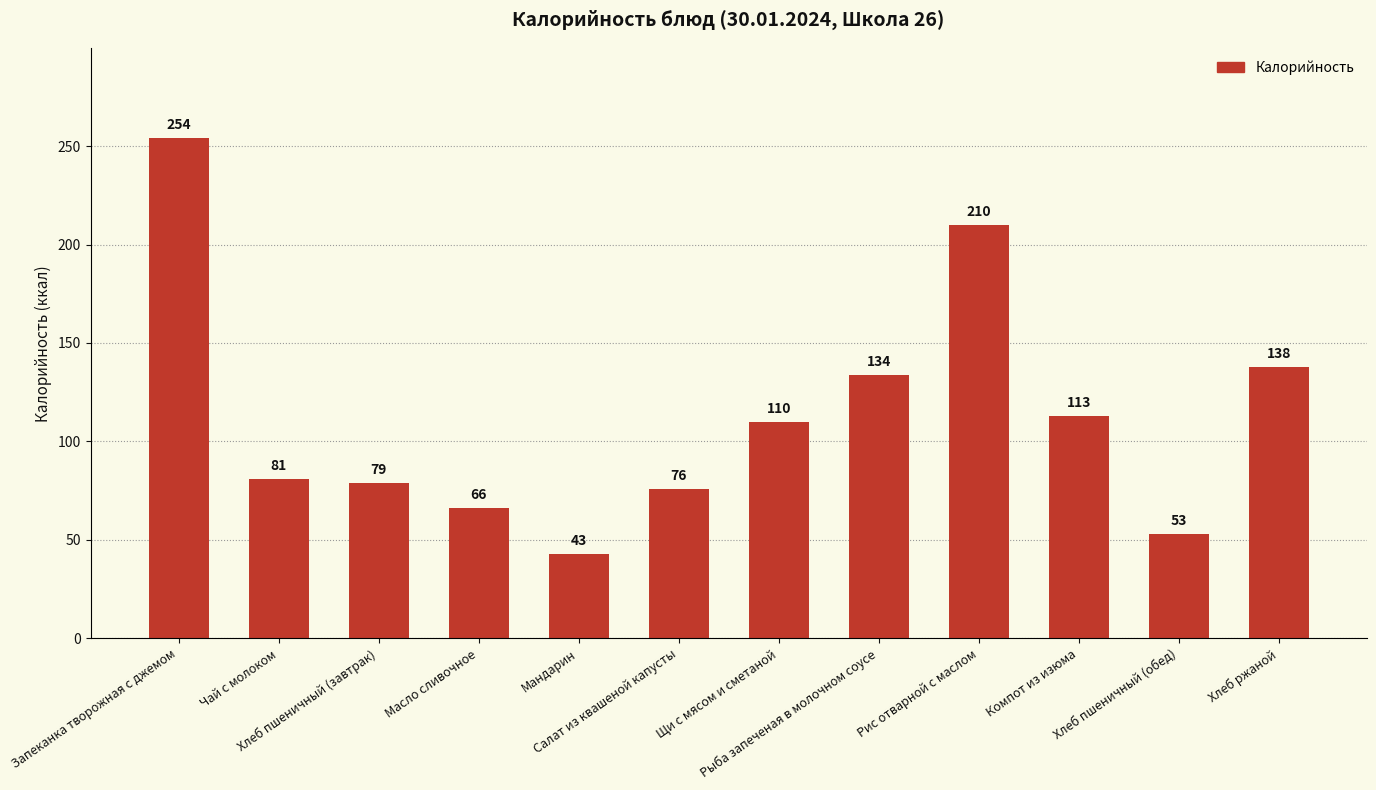

What is the smallest value displayed?

43